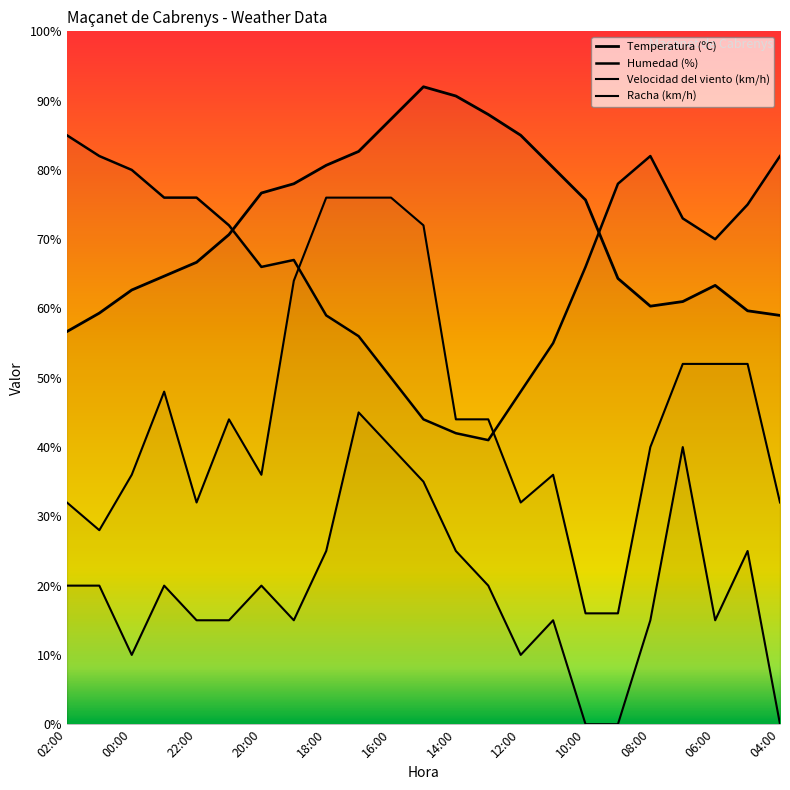

Reading left to right, what are all the values shown in this chart?

Temperatura (ºC): 02:00=56.7	01:00=59.3	00:00=62.7	23:00=64.7	22:00=66.7	21:00=70.7	20:00=76.7	19:00=78.0	18:00=80.7	17:00=82.7	16:00=87.3	15:00=92.0	14:00=90.7	13:00=88.0	12:00=85.0	11:00=80.3	10:00=75.7	09:00=64.3	08:00=60.3	07:00=61.0	06:00=63.3	05:00=59.7	04:00=59.0
Humedad (%): 02:00=85.0	01:00=82.0	00:00=80.0	23:00=76.0	22:00=76.0	21:00=72.0	20:00=66.0	19:00=67.0	18:00=59.0	17:00=56.0	16:00=50.0	15:00=44.0	14:00=42.0	13:00=41.0	12:00=48.0	11:00=55.0	10:00=66.0	09:00=78.0	08:00=82.0	07:00=73.0	06:00=70.0	05:00=75.0	04:00=82.0
Velocidad del viento (km/h): 02:00=20.0	01:00=20.0	00:00=10.0	23:00=20.0	22:00=15.0	21:00=15.0	20:00=20.0	19:00=15.0	18:00=25.0	17:00=45.0	16:00=40.0	15:00=35.0	14:00=25.0	13:00=20.0	12:00=10.0	11:00=15.0	10:00=0.0	09:00=0.0	08:00=15.0	07:00=40.0	06:00=15.0	05:00=25.0	04:00=0.0
Racha (km/h): 02:00=32.0	01:00=28.0	00:00=36.0	23:00=48.0	22:00=32.0	21:00=44.0	20:00=36.0	19:00=64.0	18:00=76.0	17:00=76.0	16:00=76.0	15:00=72.0	14:00=44.0	13:00=44.0	12:00=32.0	11:00=36.0	10:00=16.0	09:00=16.0	08:00=40.0	07:00=52.0	06:00=52.0	05:00=52.0	04:00=32.0